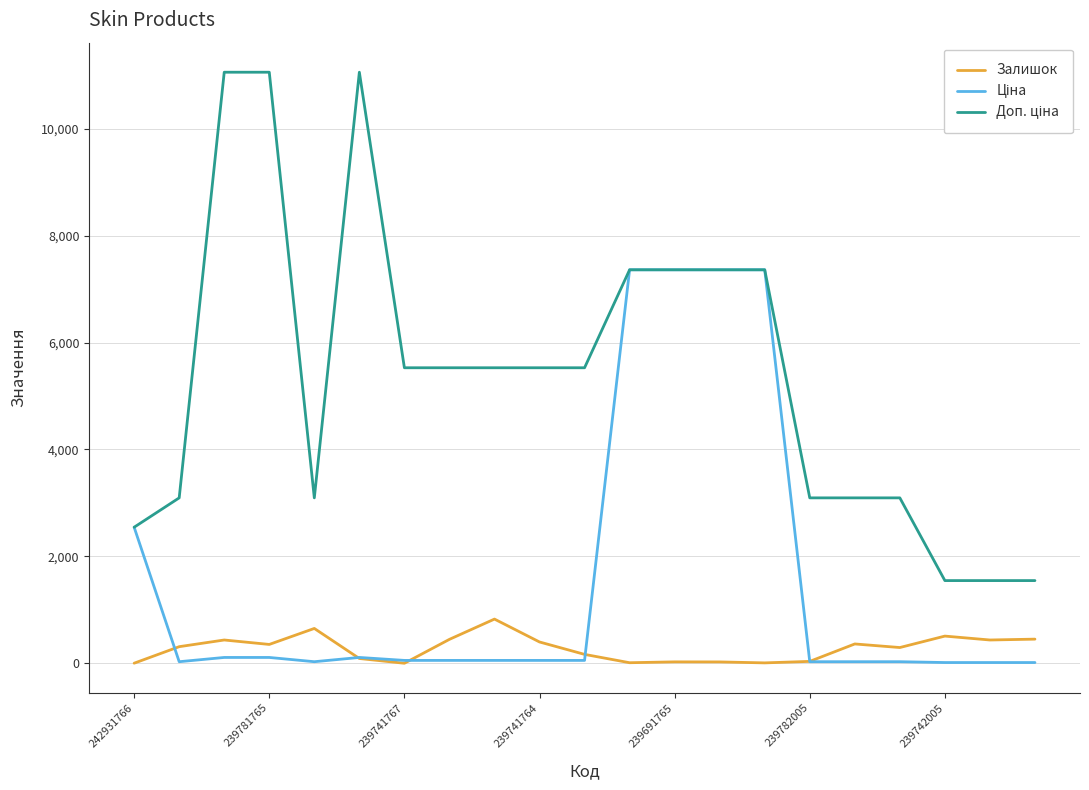

What is the maximum value for Залишок?

828.0